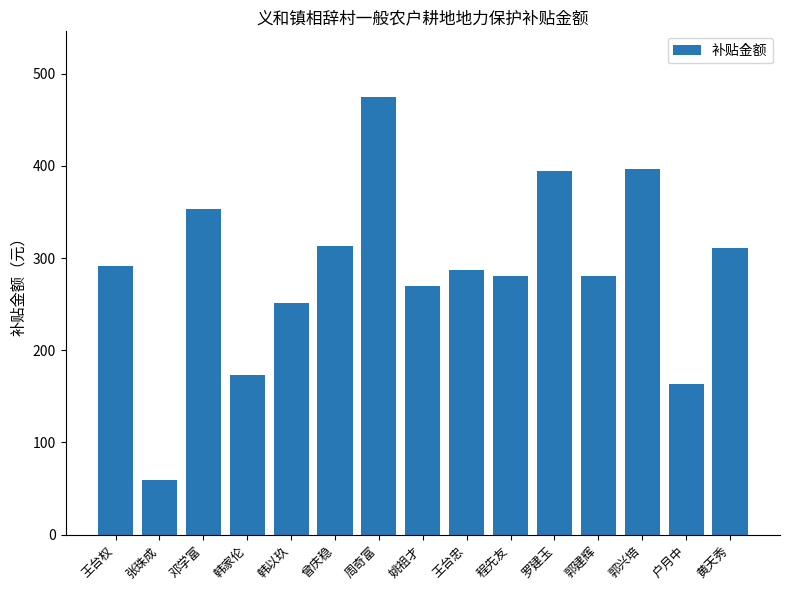

Which label corresponds to the largest value in the chart?

周奇富